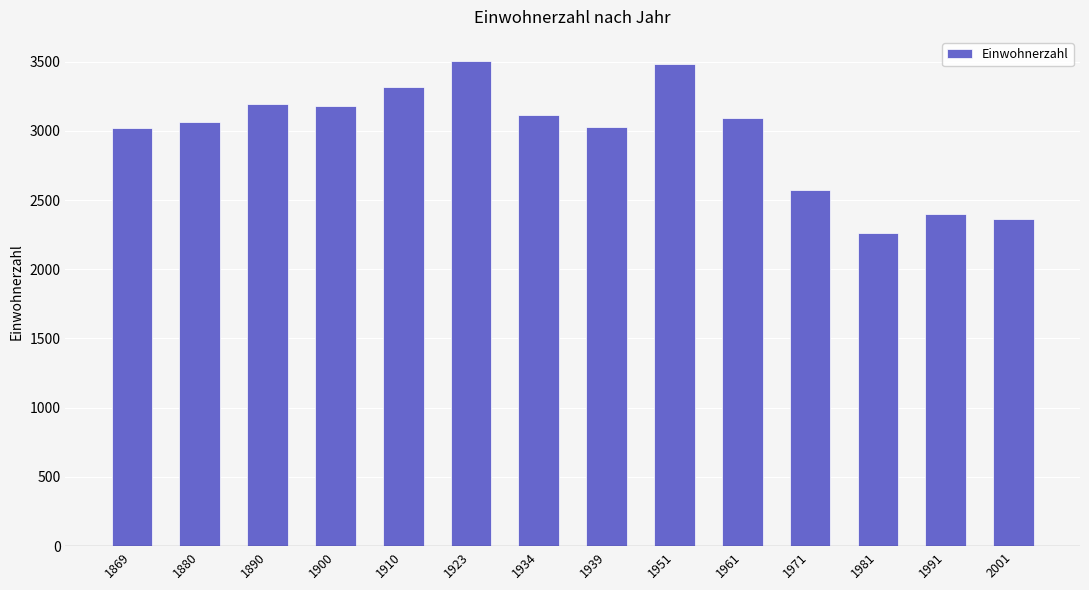

What is the difference between the maximum and minimum values?

1241